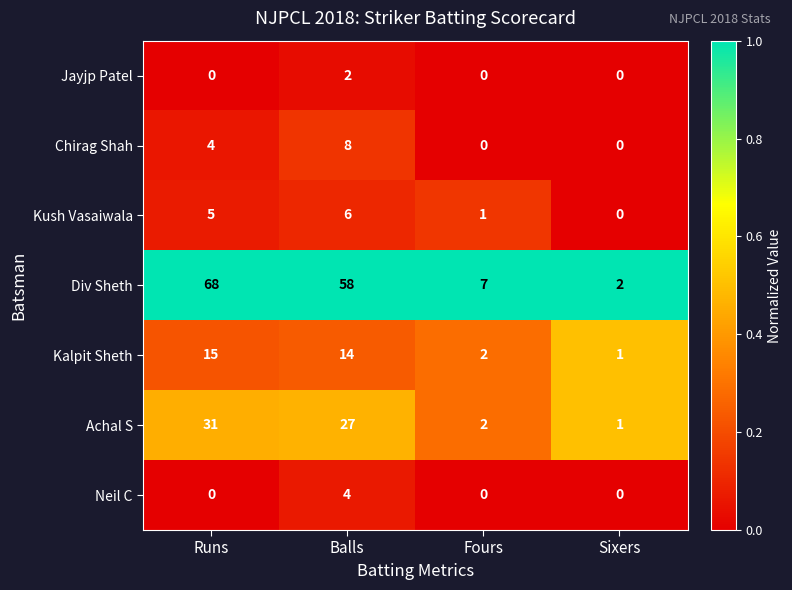

How many data points does each series have?

4